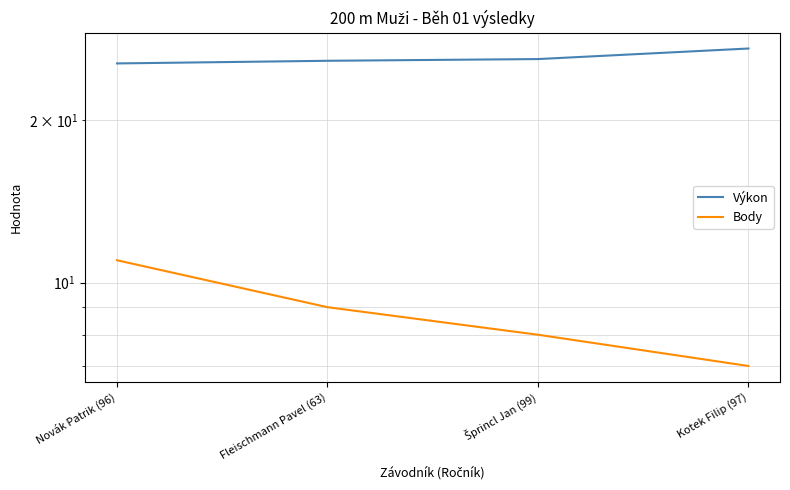

What is the difference between the maximum and minimum values in the Body series?

4.0